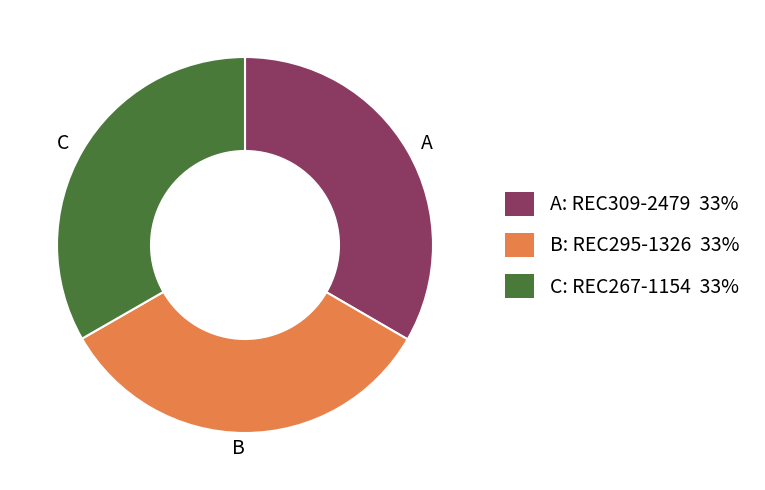

Does any single category account for the majority?

No